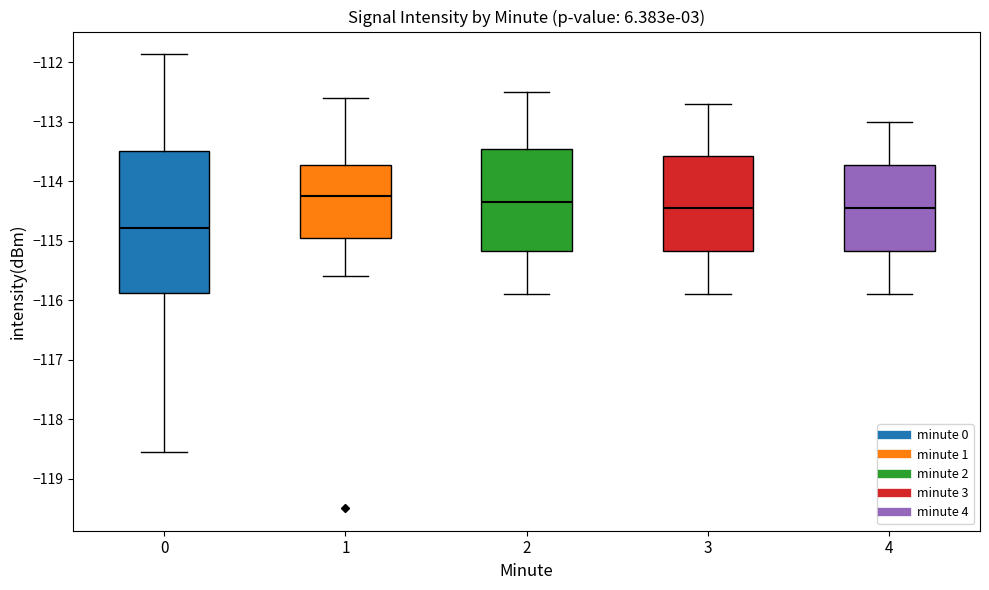

Where does the upper whisker of the box at x = 4 end on the y-axis? The values are not printed on the chart, so give them approximately, as read against the axis.

-113.0